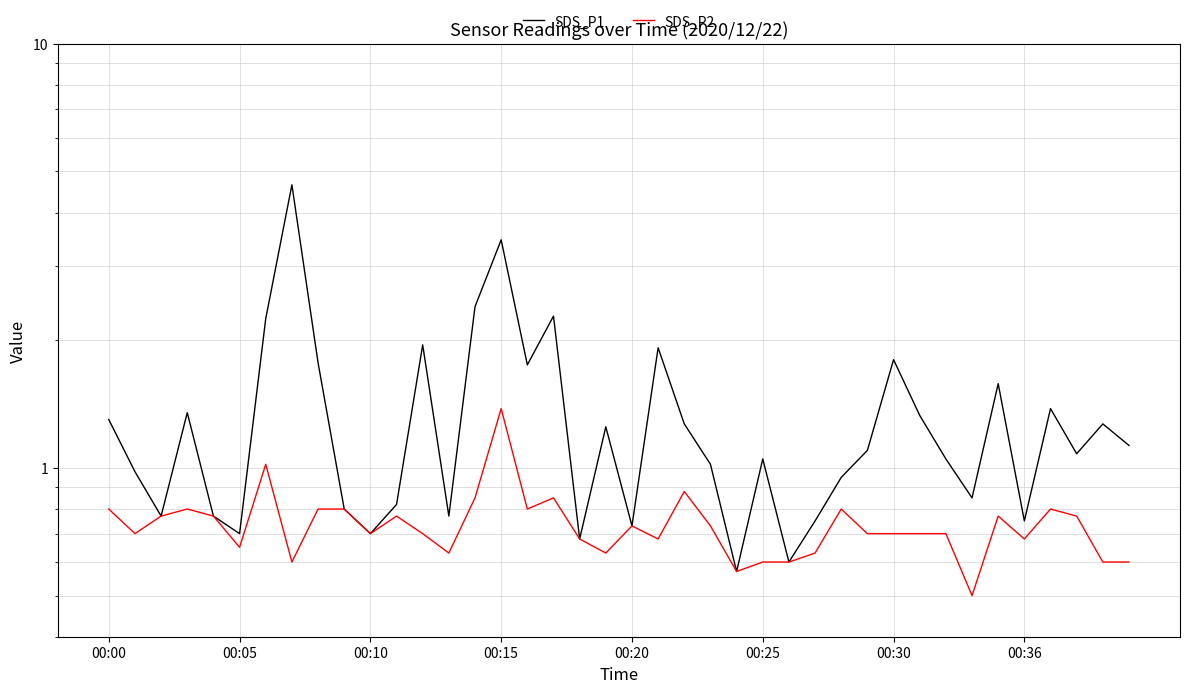

In SDS_P2, how many points are higher than both neighbors (excluding endpoints)?

10